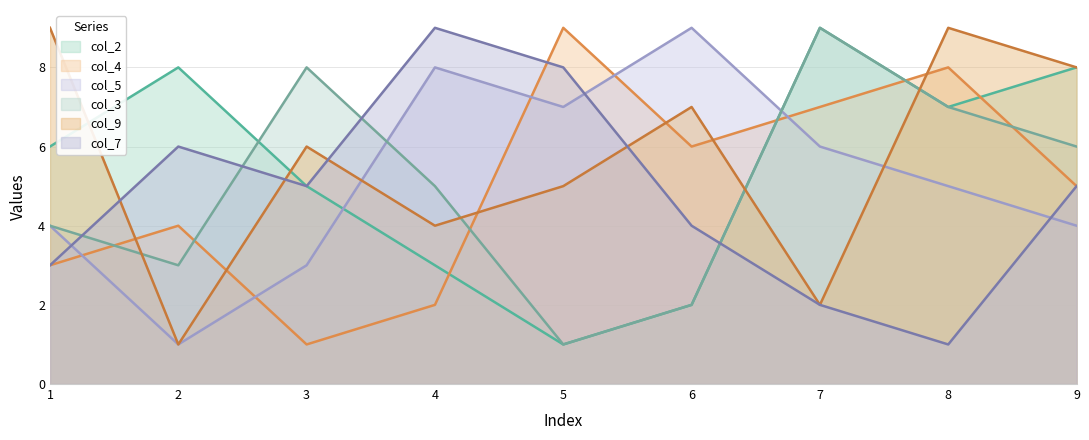

Rank the categories by col_5 value from lowest to highest.

2, 3, 1, 9, 8, 7, 5, 4, 6